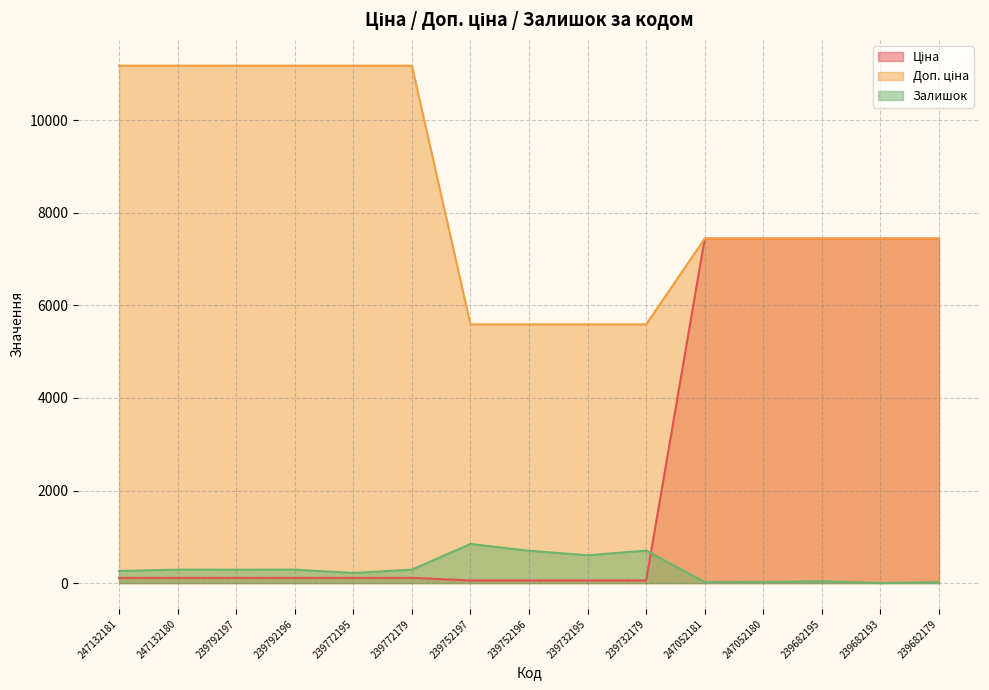

Count the number of categories in the chart.

15